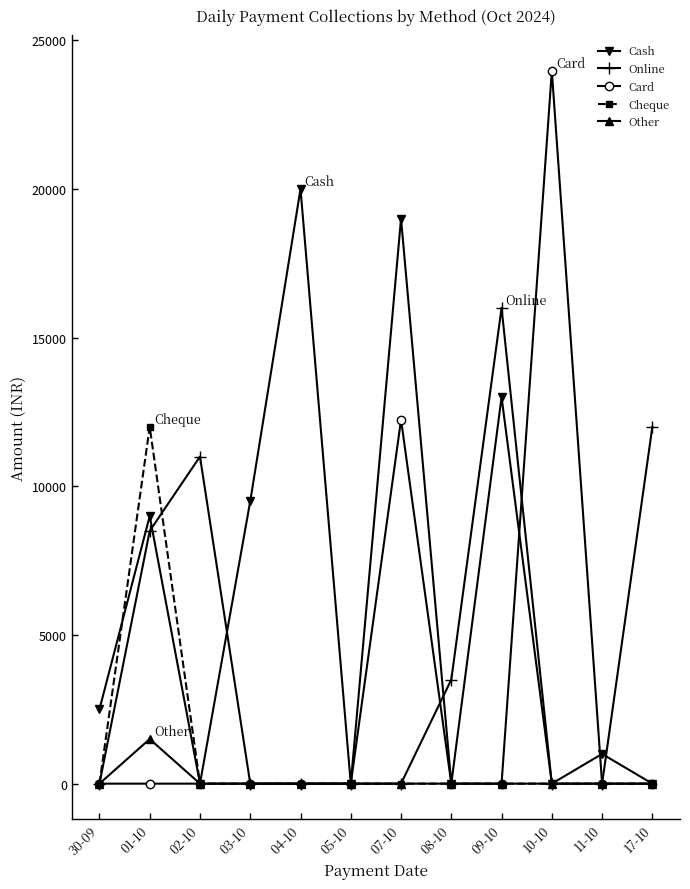

Rank the series by their maximum value, from highest to lowest.

Card, Cash, Online, Cheque, Other